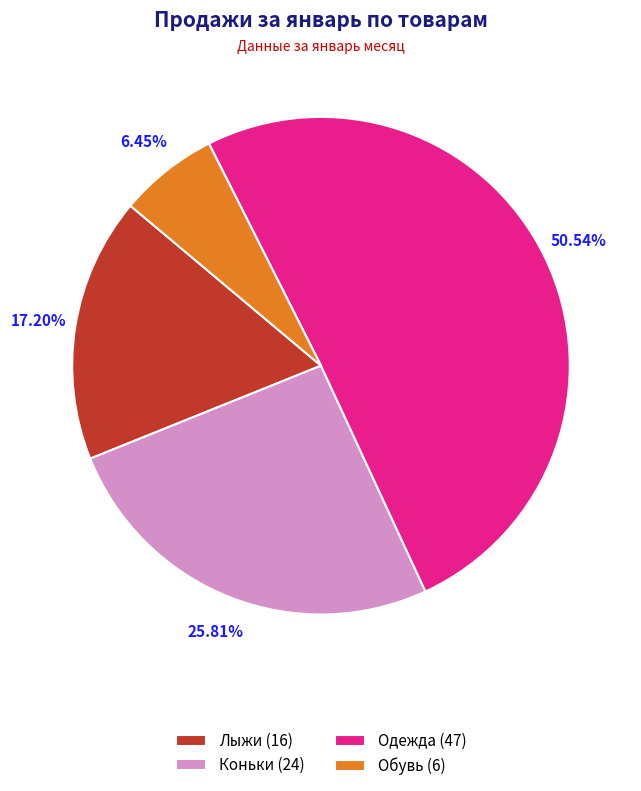

What is the smallest slice in the pie chart?

Обувь